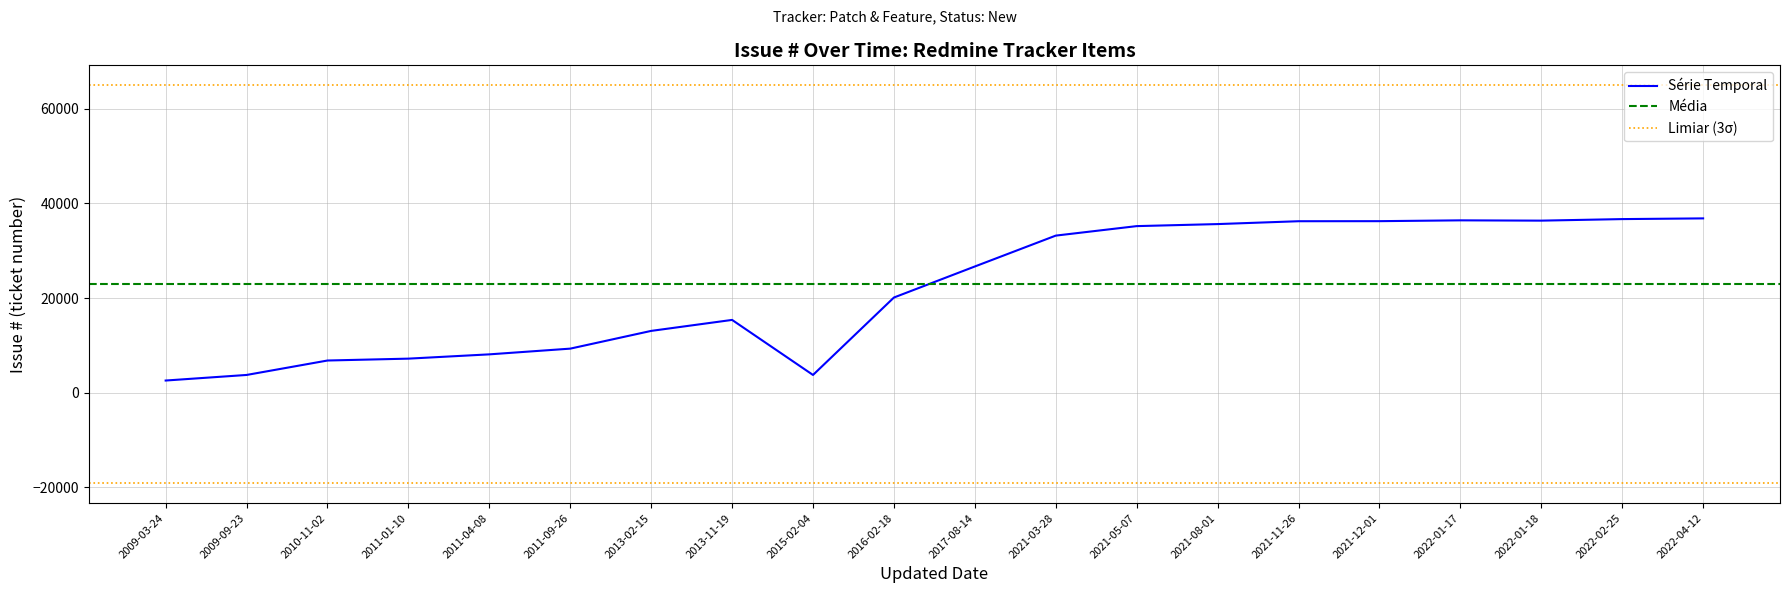

What is the ratio of the value at 2016-02-18 to the value at 2021-11-26?

0.6